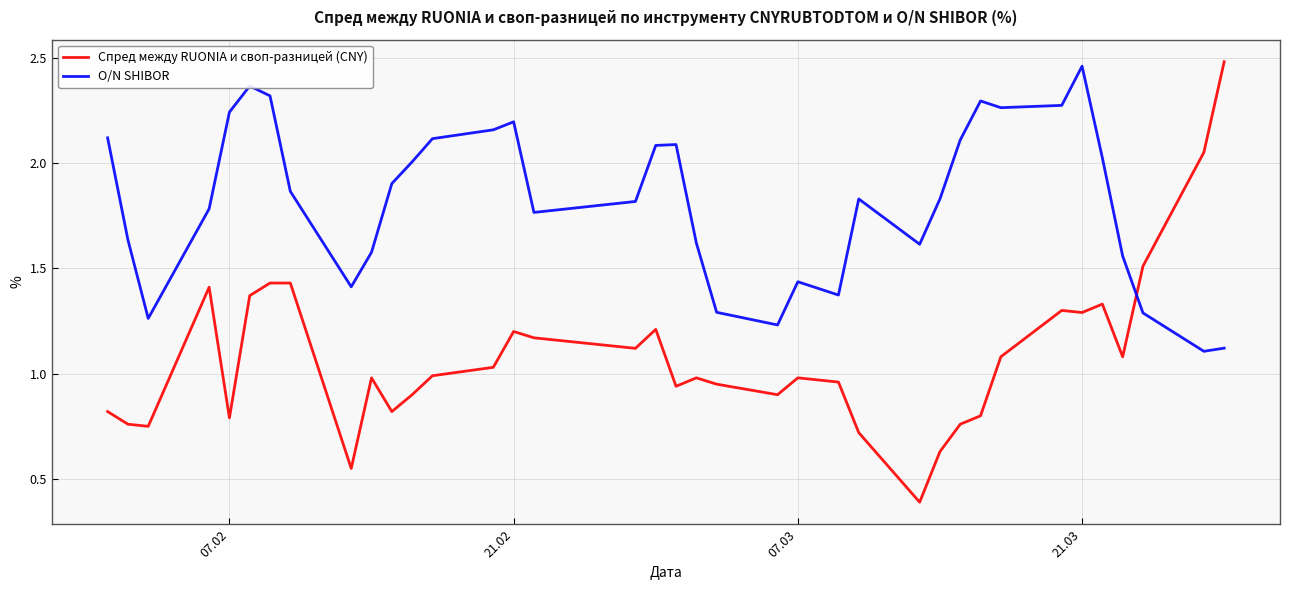

What is the minimum value shown in the chart?

0.4